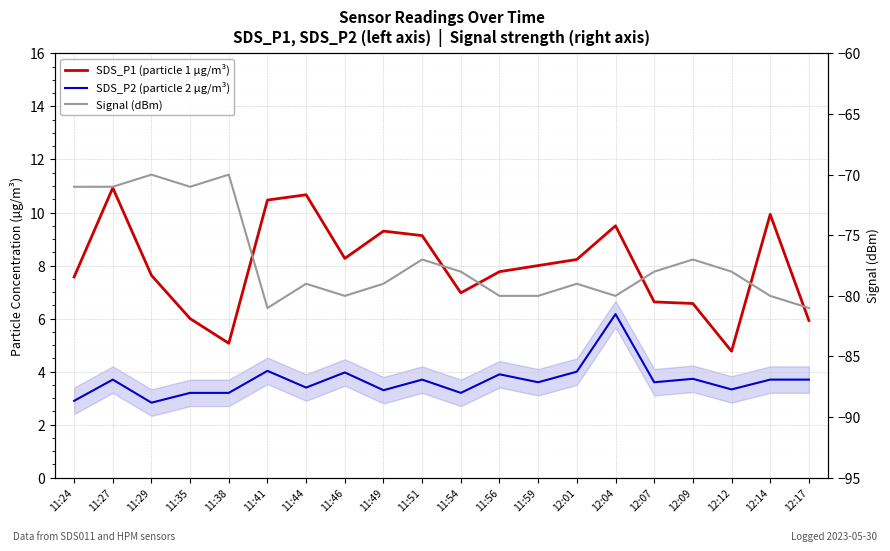

What is the maximum value shown in the chart?

10.9